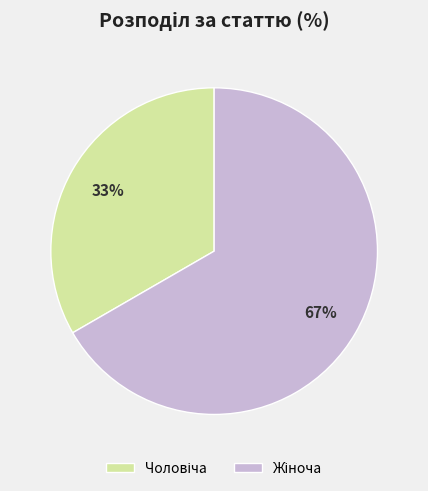

How many segments does this pie chart have?

2